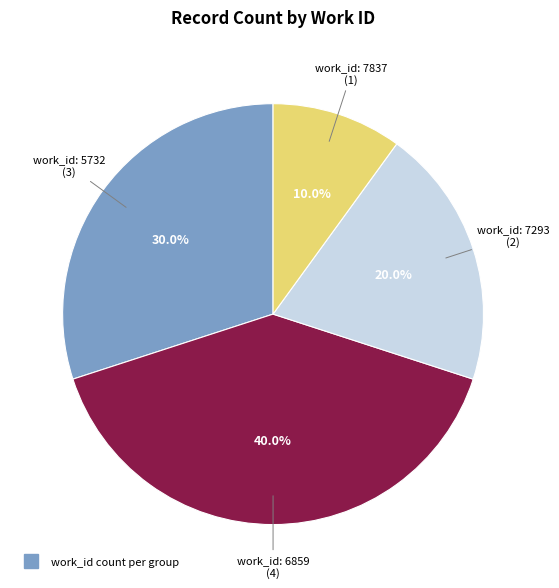

Does any single category account for the majority?

No